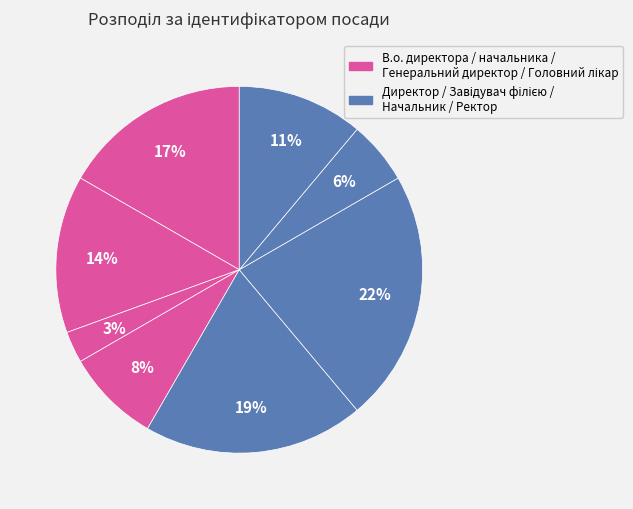

To the nearest percent, what is the average slice percentage?

12%